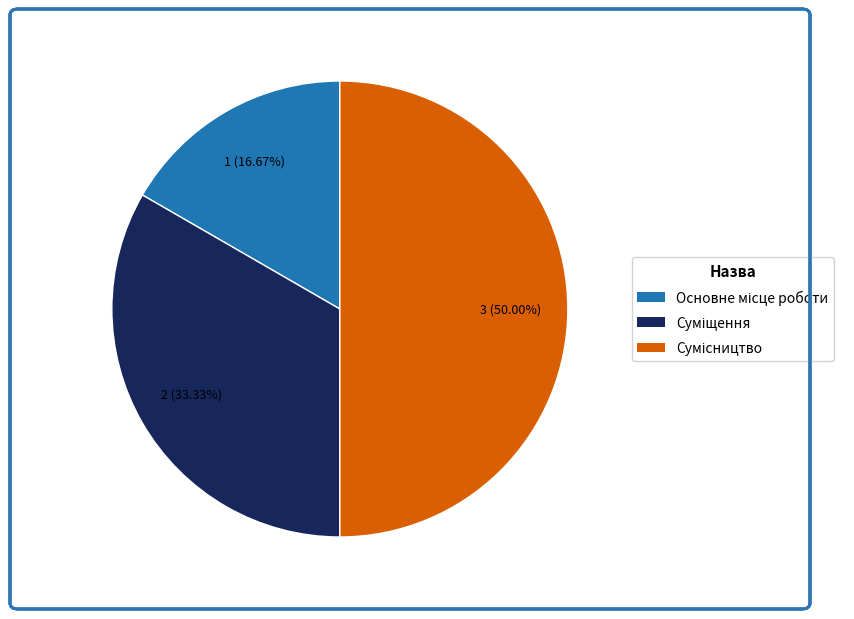

How many segments does this pie chart have?

3